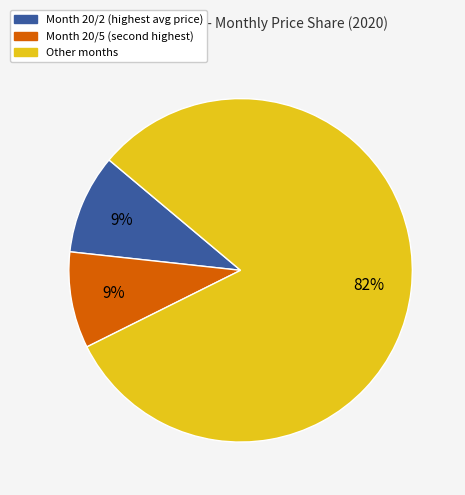

Does any single category account for the majority?

Yes